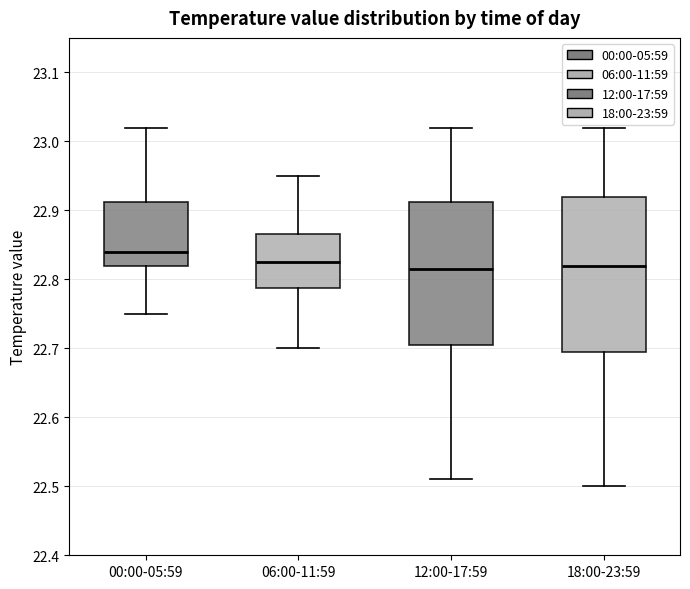

Which box is the tallest, from its lower edge to its upper edge?

18:00-23:59